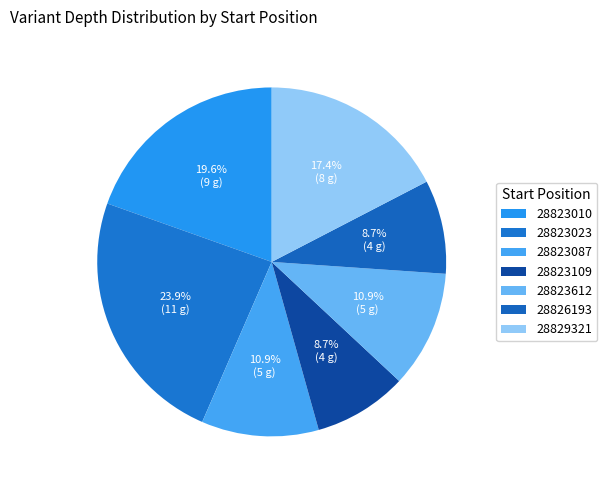

Count the number of slices in the pie.

7